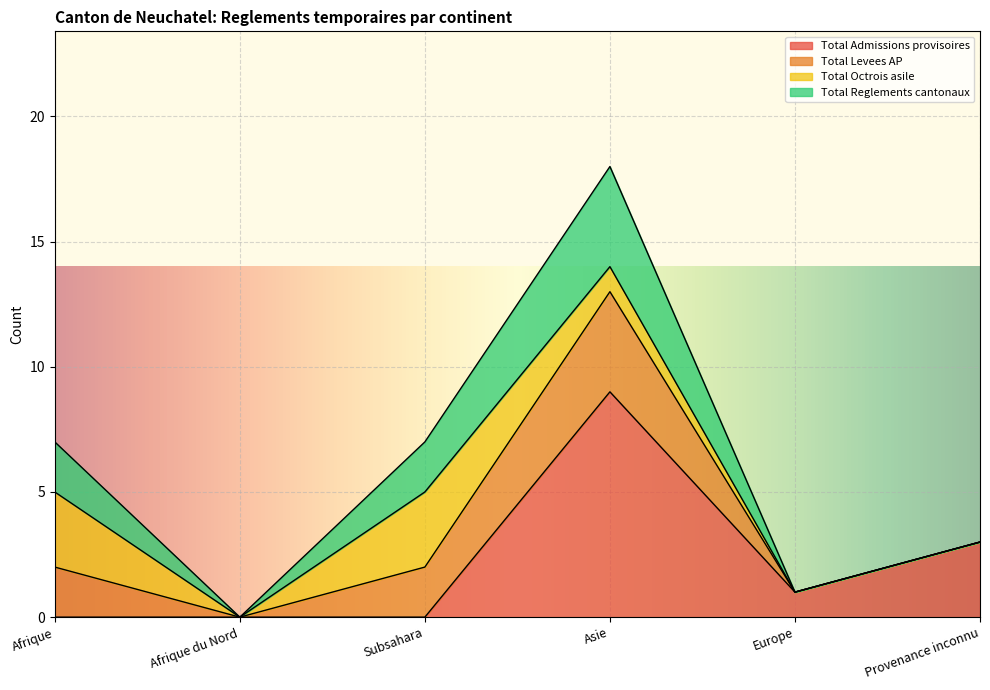

What is the label of the 5th point from the right?

Afrique du Nord